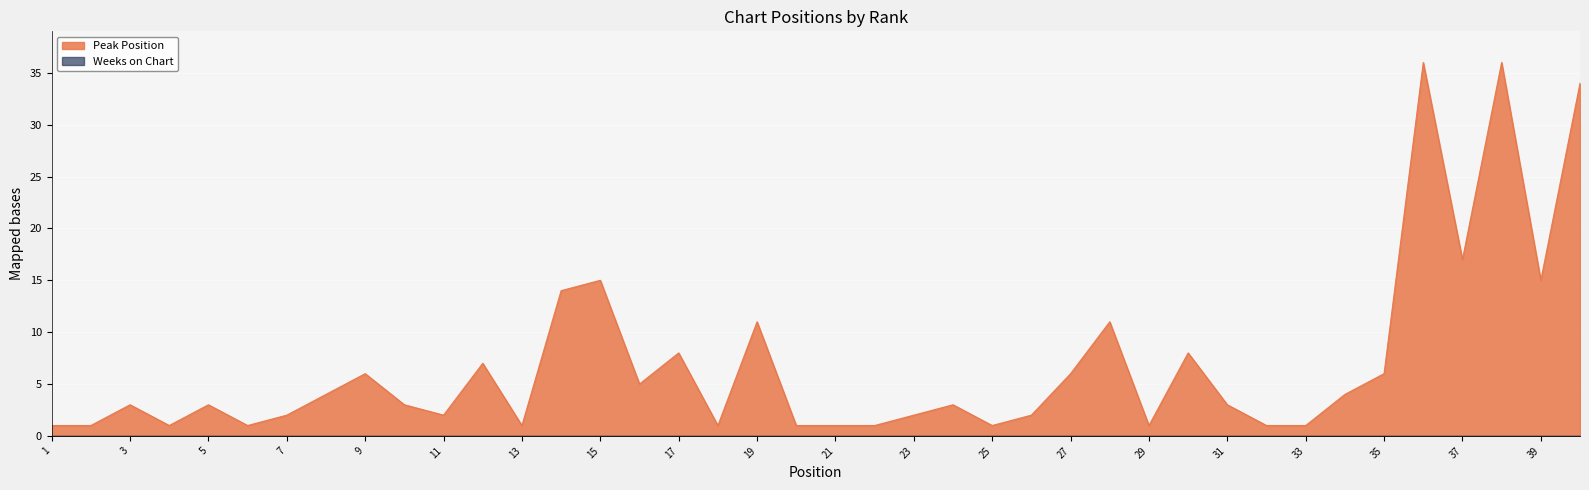

Is it true that the value at 39 is 15?

True